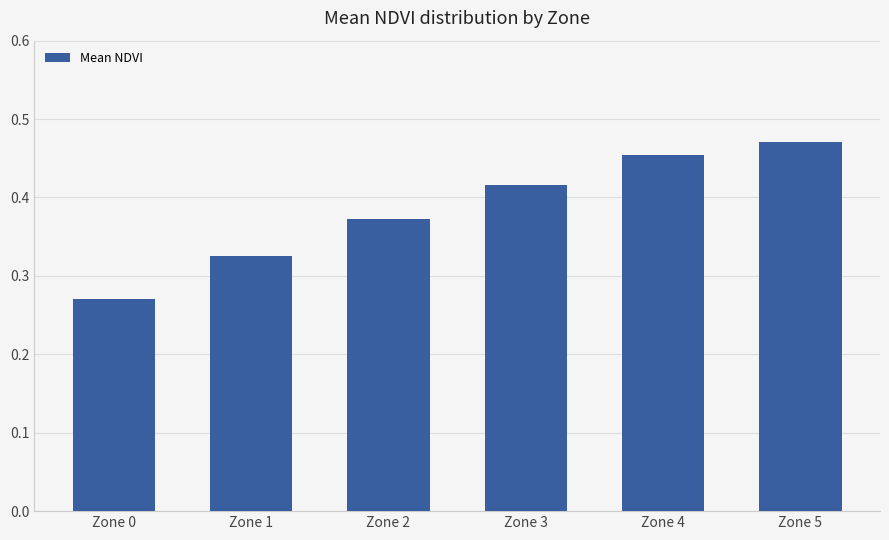

List the labels in order of value, largest first.

Zone 5, Zone 4, Zone 3, Zone 2, Zone 1, Zone 0